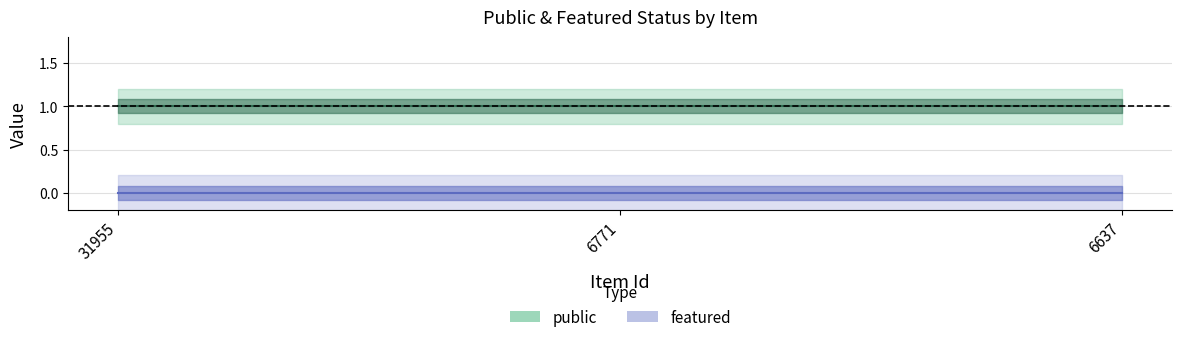

Is this an area chart (filled region under the line)?

No